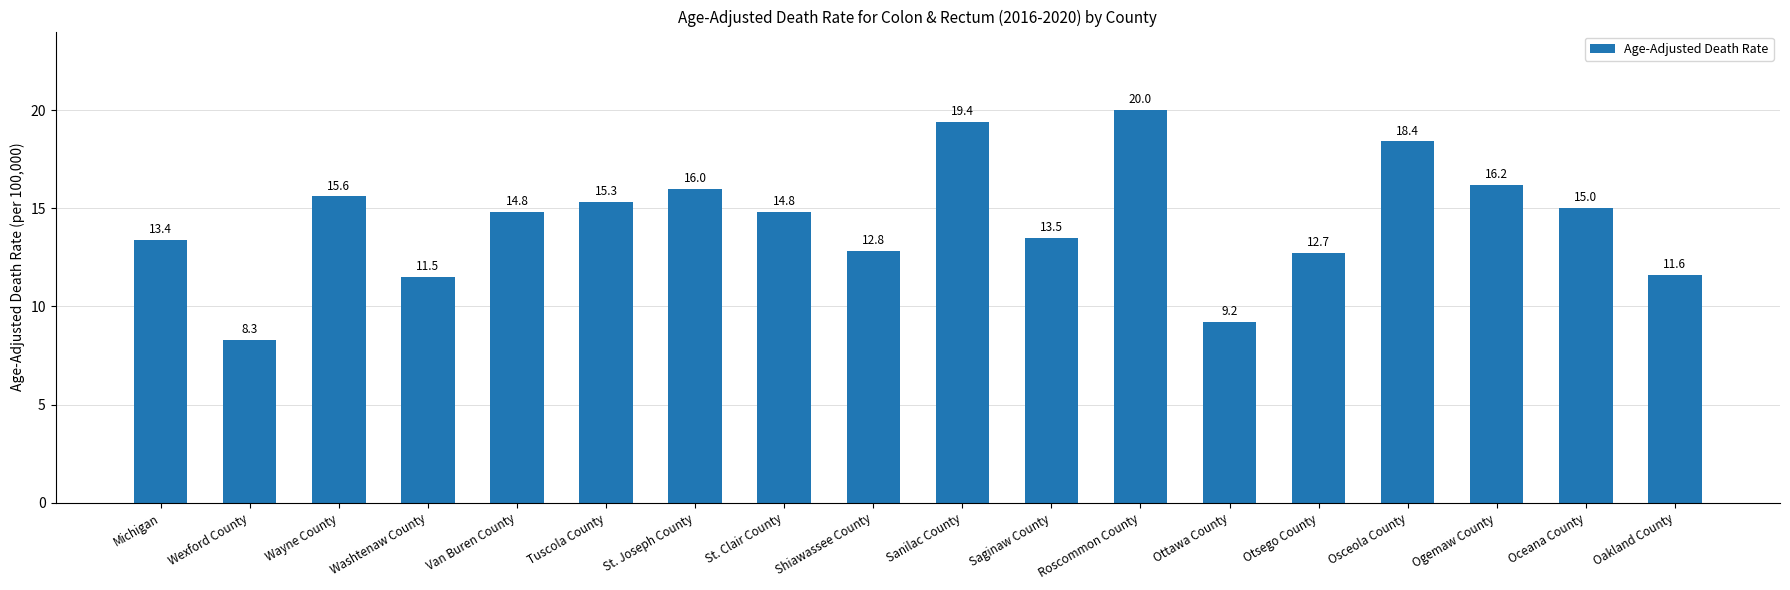

The value at Roscommon County is 10.3. True or false?

False